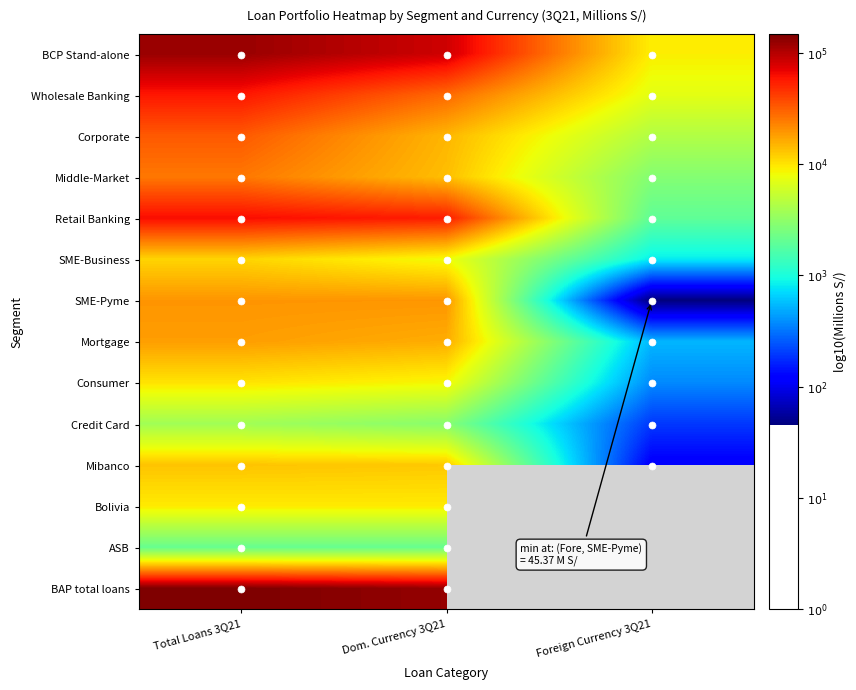

List the series in order of their peak value, lowest first.

ASB, Credit Card, Bolivia, Consumer, SME-Business, Mibanco, Mortgage, SME-Pyme, Middle-Market, Corporate, Wholesale Banking, Retail Banking, BCP Stand-alone, BAP total loans